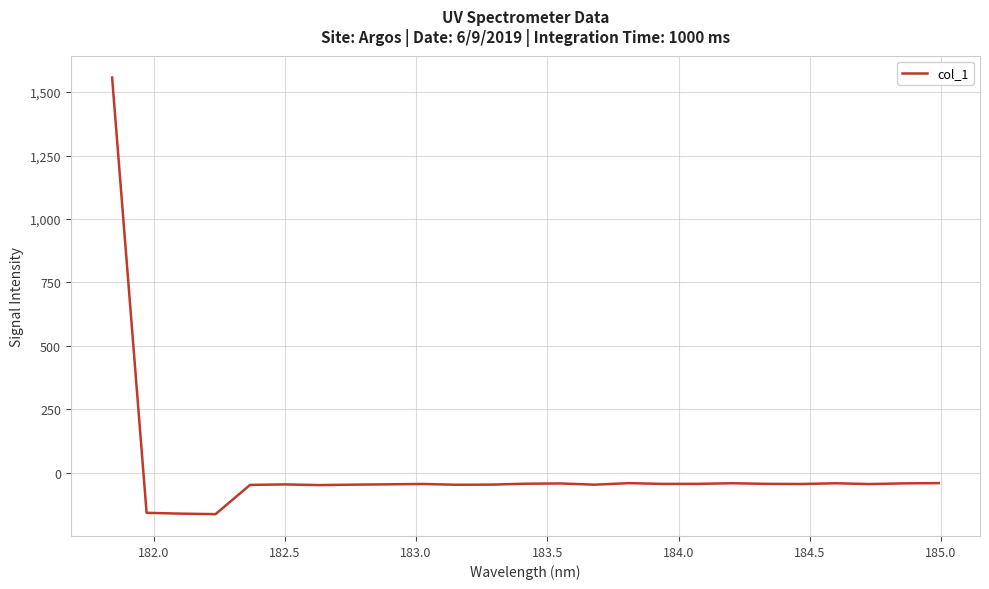

What is the minimum value shown in the chart?

-162.4